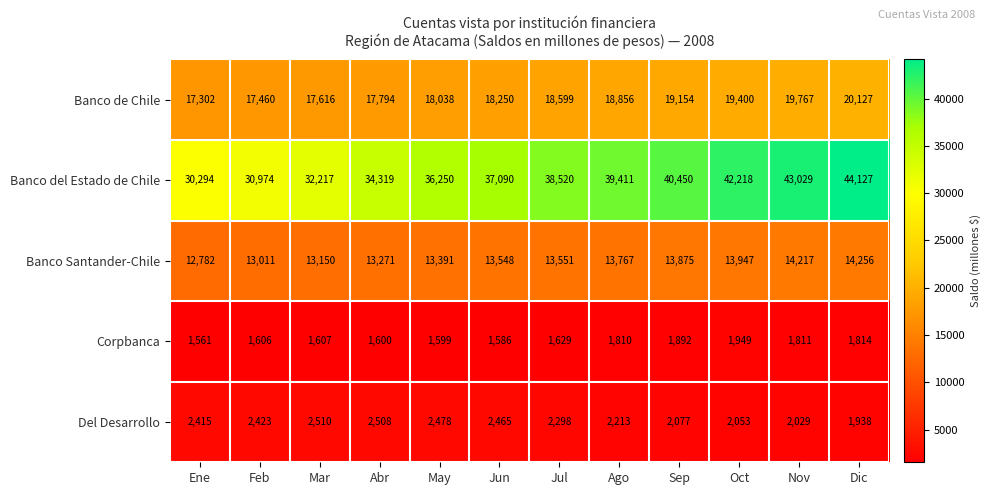

At how many categories does at least one series exceed 28465?

12